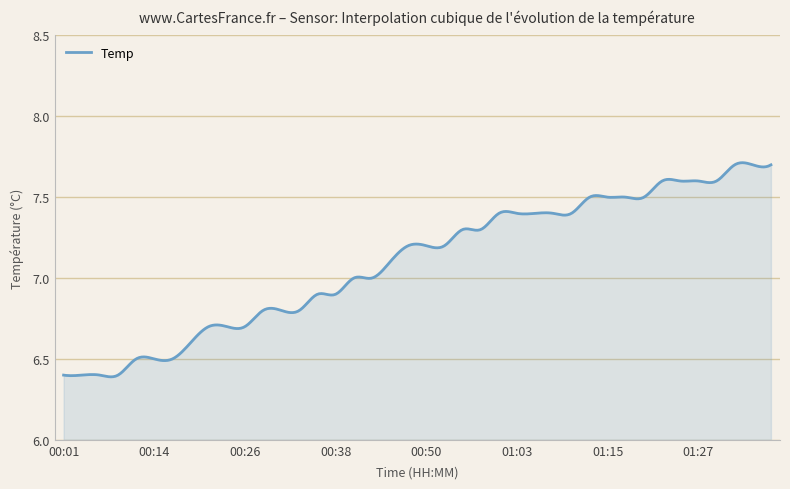

How many lines are shown in the chart?

1